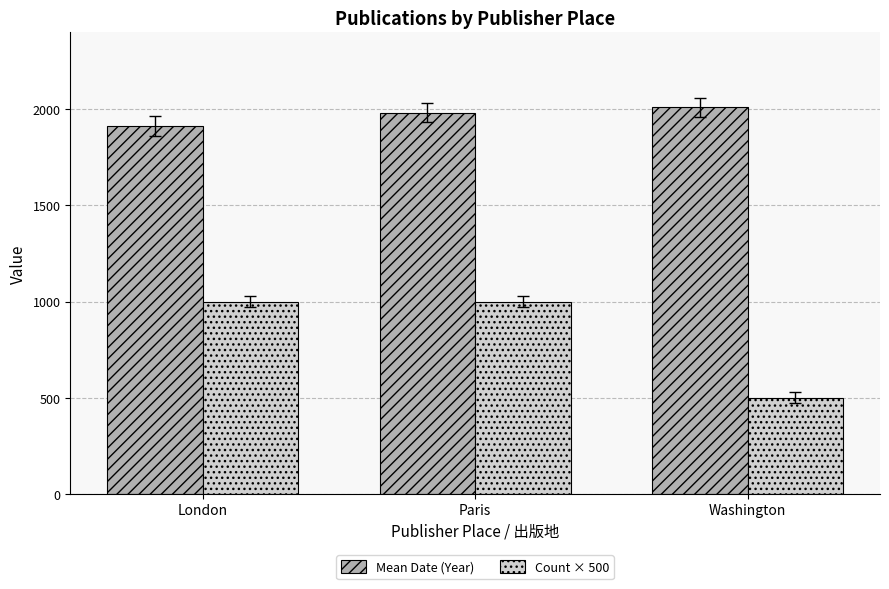

Between Paris and Washington, which series saw the biggest shift?

Count × 500